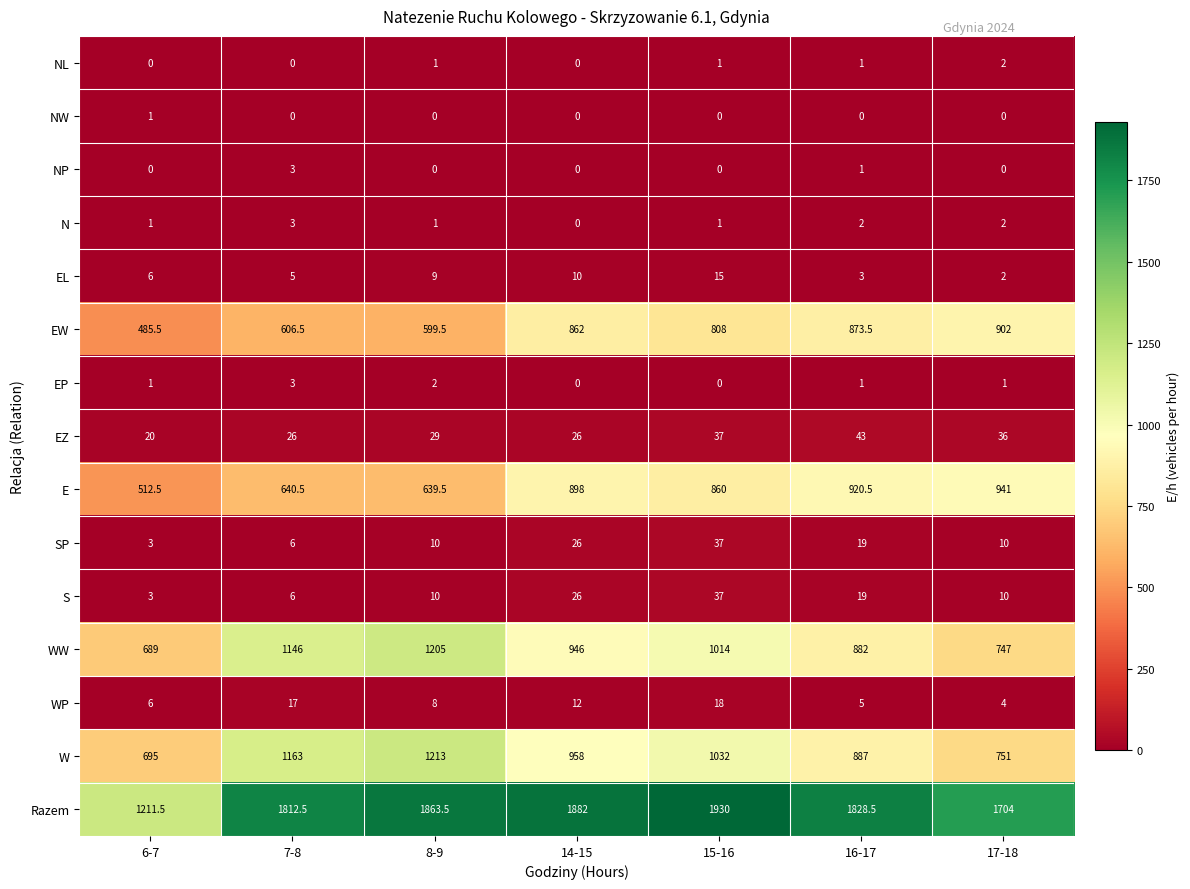

What is the maximum value shown in the chart?

1930.0